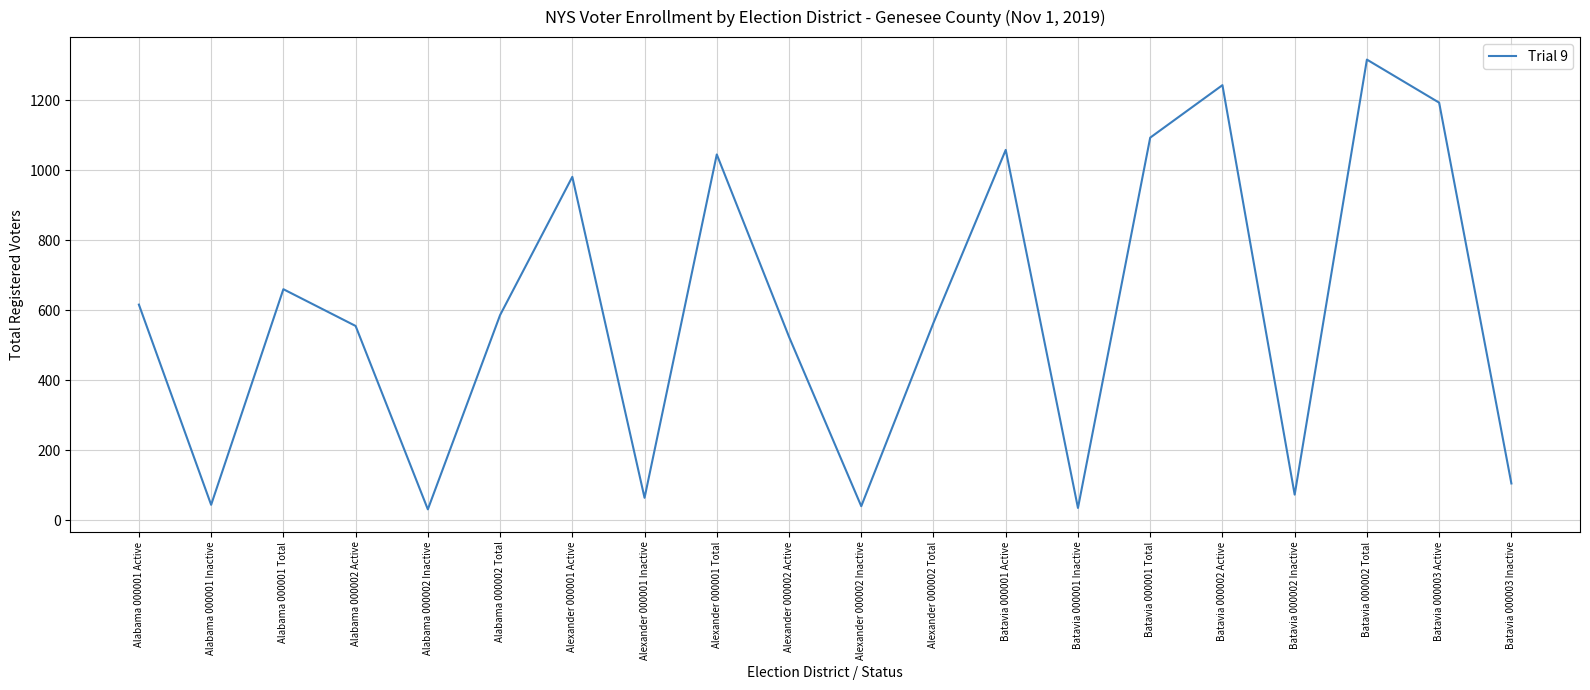

How many series are shown in this chart?

1